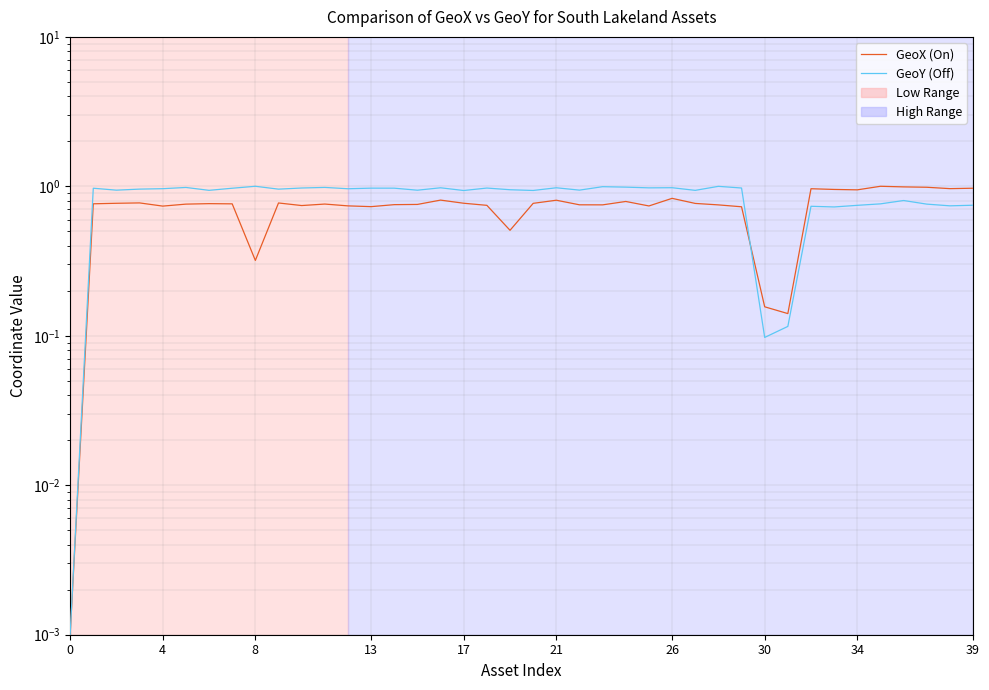

Rank the series by their maximum value, from highest to lowest.

GeoX (On), GeoY (Off)